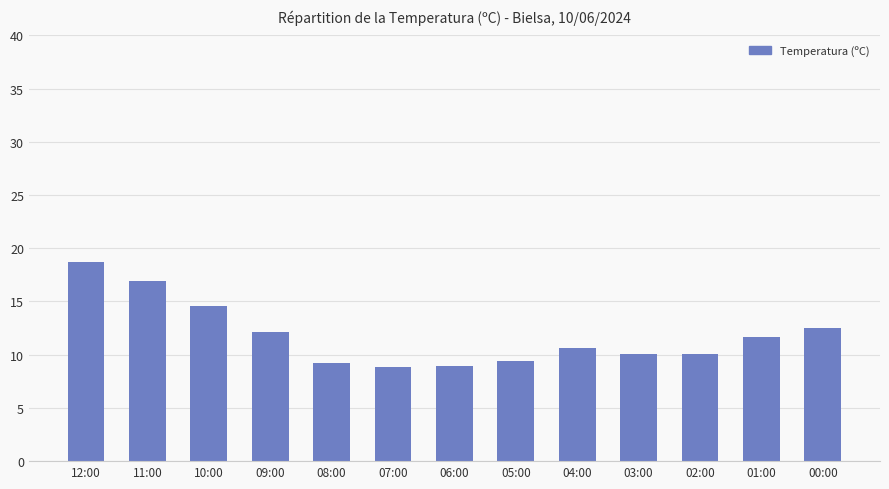

The chart shows a value of 9.4 at 05:00. True or false?

True